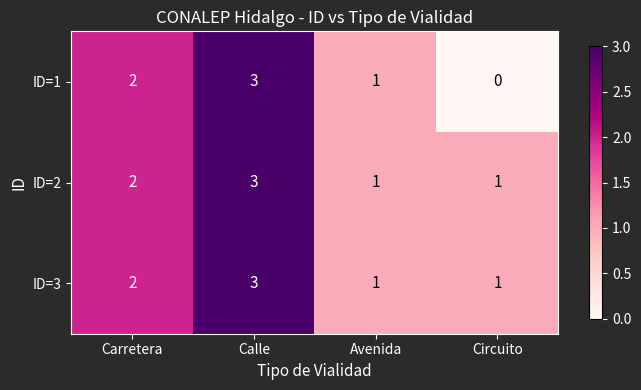

The value of ID=3 at Carretera is 1. True or false?

False